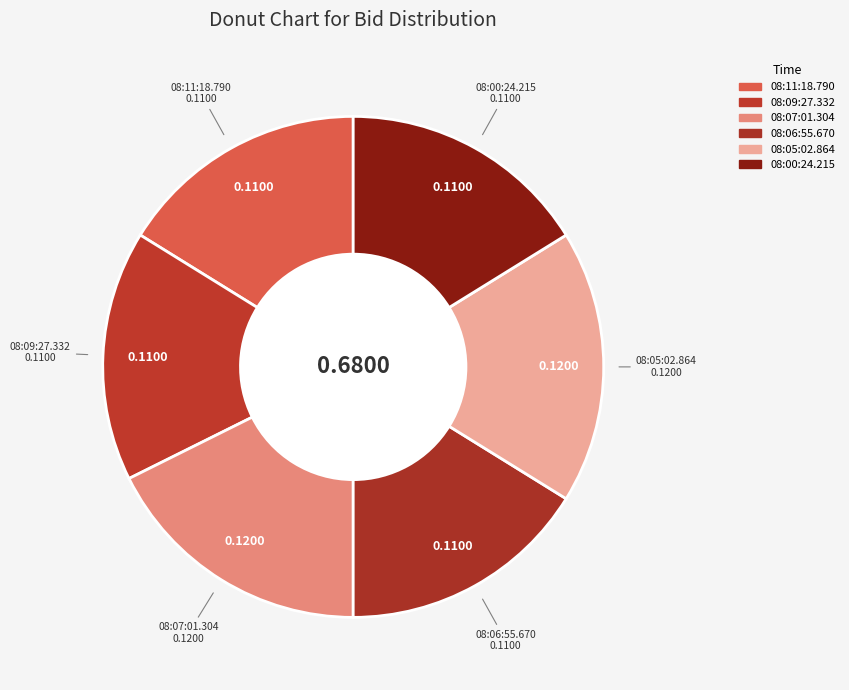

Which has a higher value, 08:06:55.670 or 08:00:24.215?

08:06:55.670